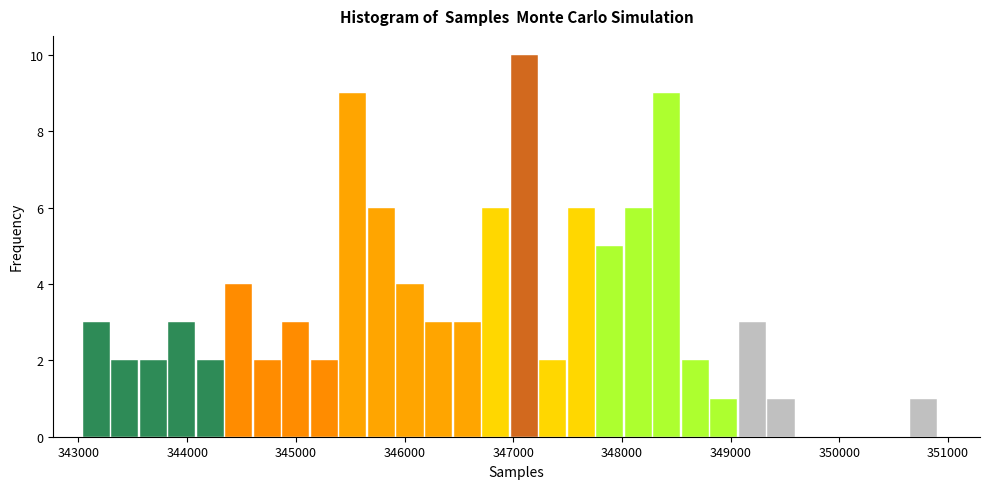

Around what value on the x-axis is the tallest bar? Give the approximate position of its centre, as read against the axis.

347100